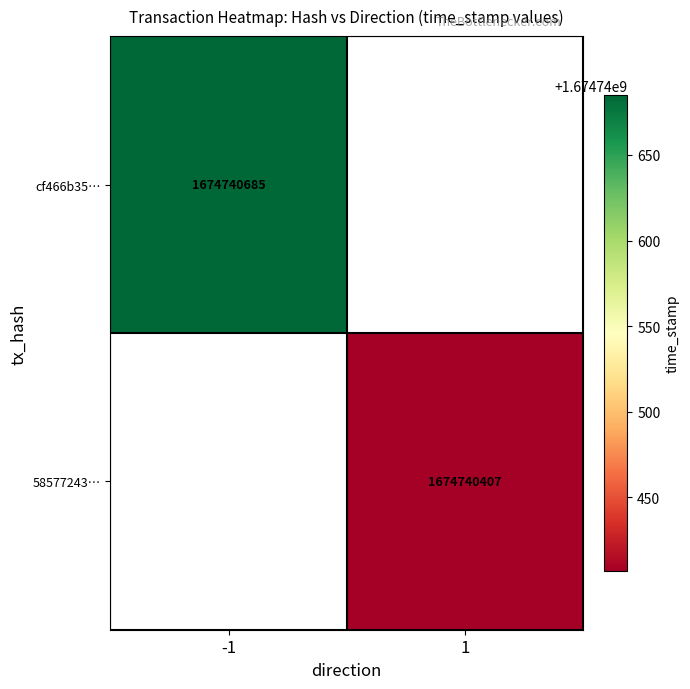

Is the value of 58577243… at 1 greater than the value of cf466b35… at -1?

No